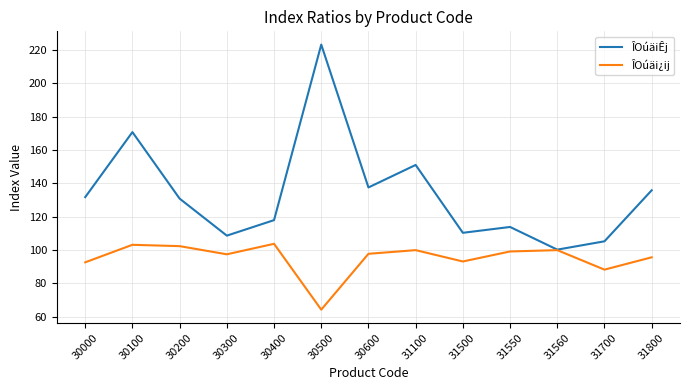

Rank the series by their maximum value, from highest to lowest.

ÎOúäiÊj, ÎOúäi¿ij